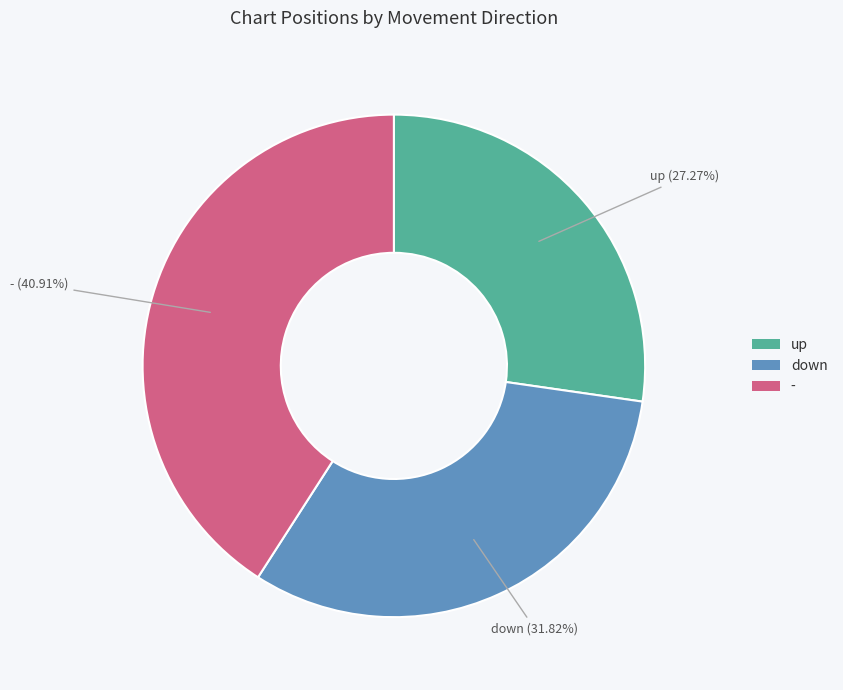

Combined, what portion of the pie is up and -?

68.2%